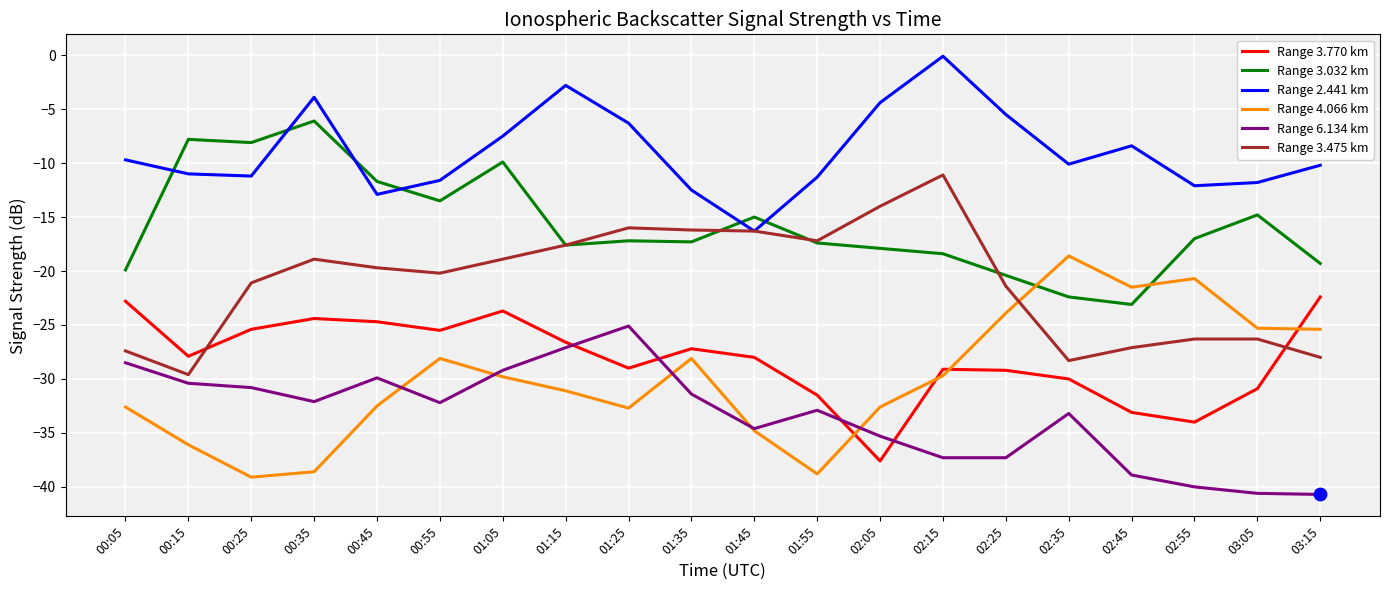

At which category is the sum across all series the highest?

01:05